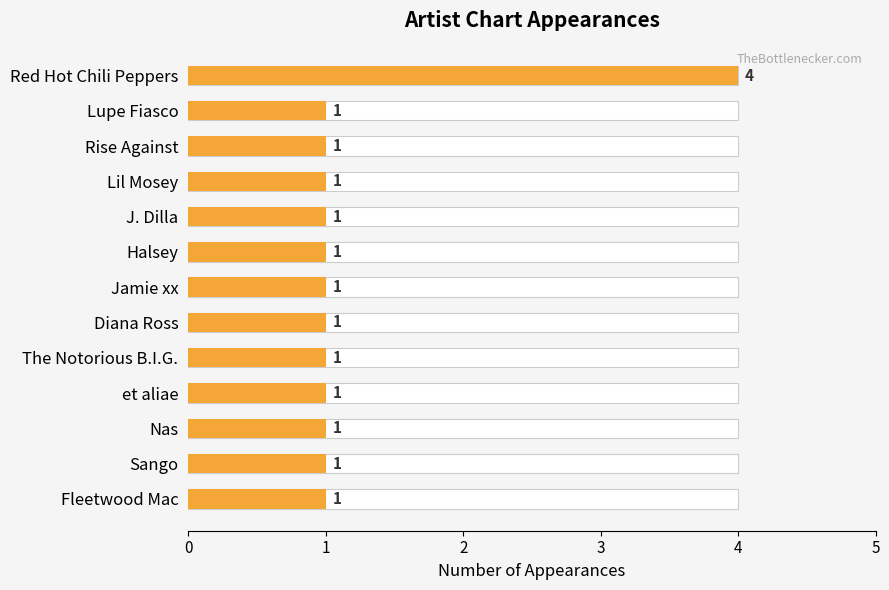

The chart shows a value of 1 at Fleetwood Mac. True or false?

True